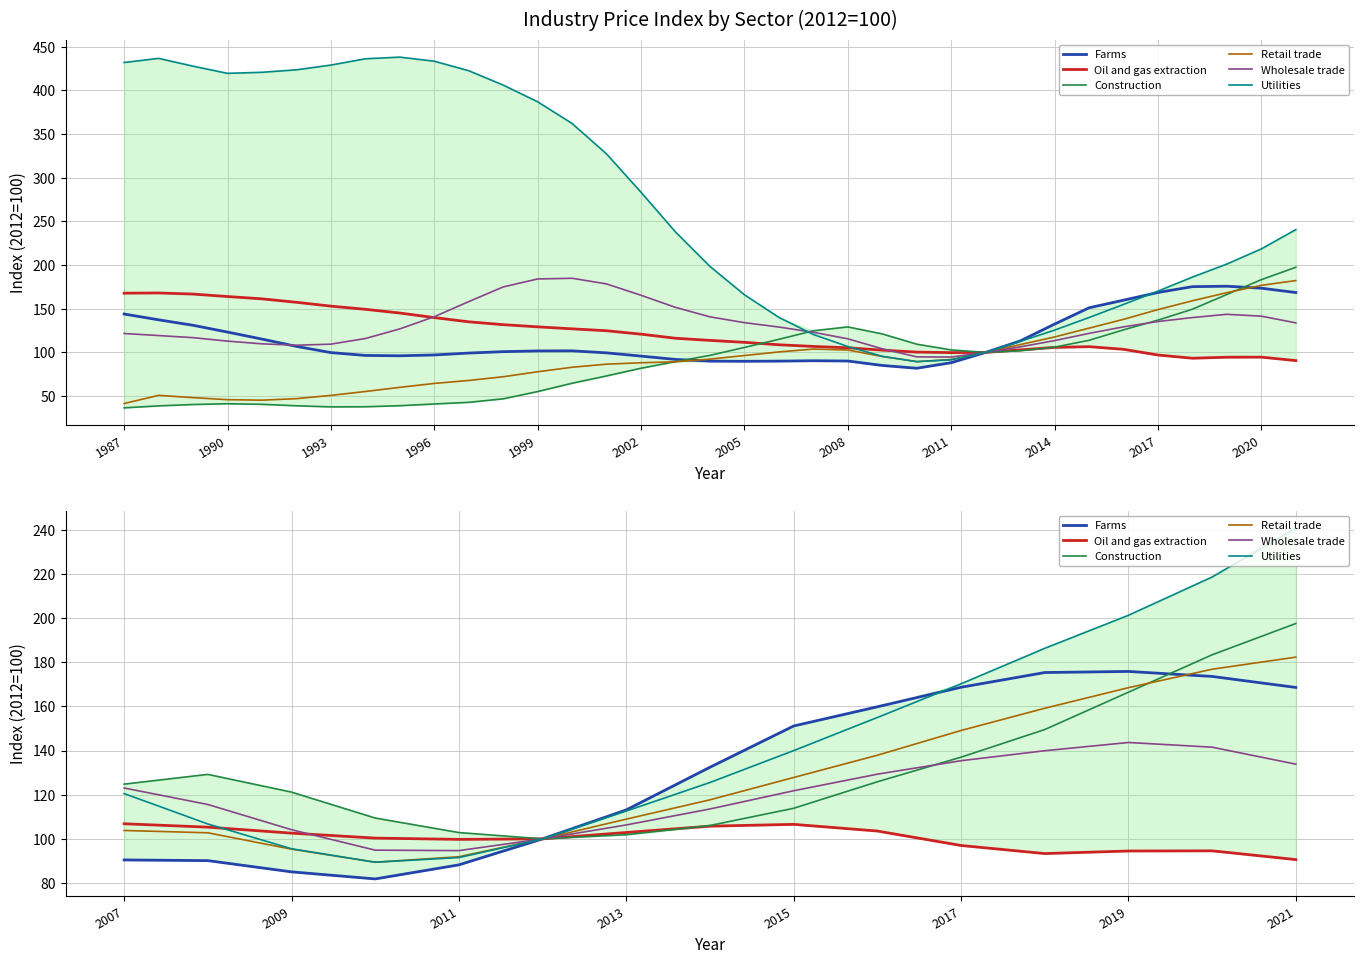

In Wholesale trade, how many points are higher than both neighbors (excluding endpoints)?

1